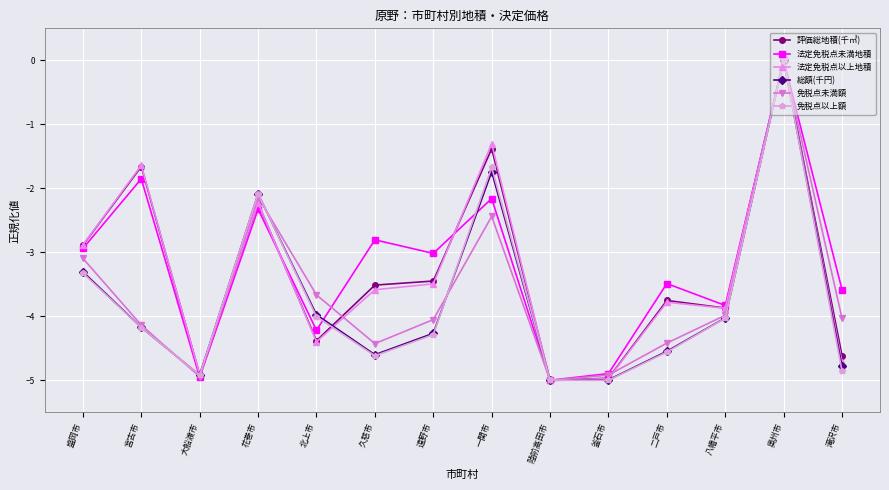

The 総額(千円) series shows -4.6 at 久慈市. True or false?

True